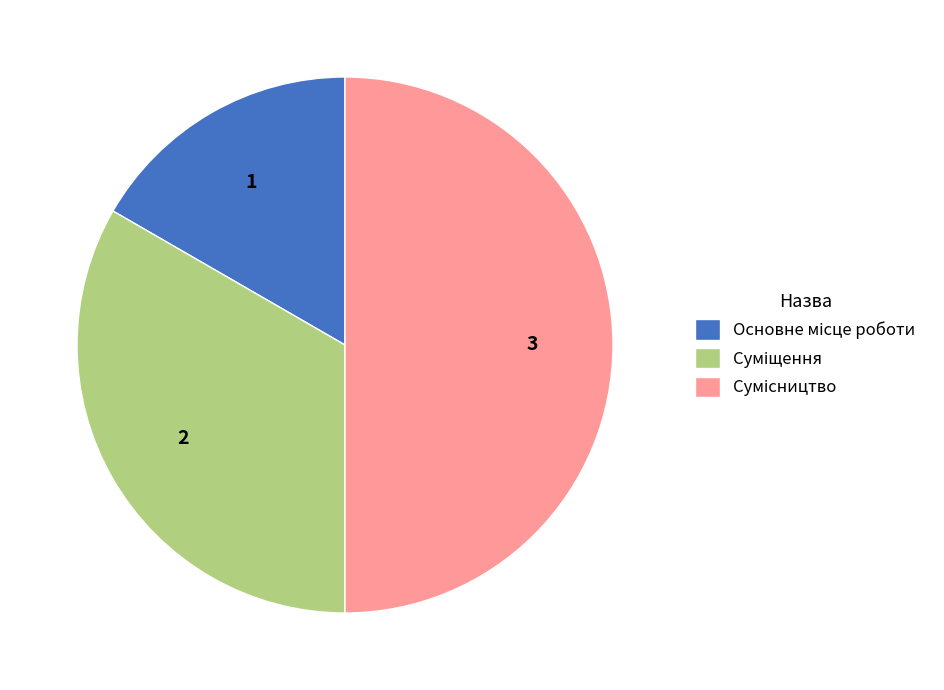

How much of the chart is everything except Сумісництво?

50.0%